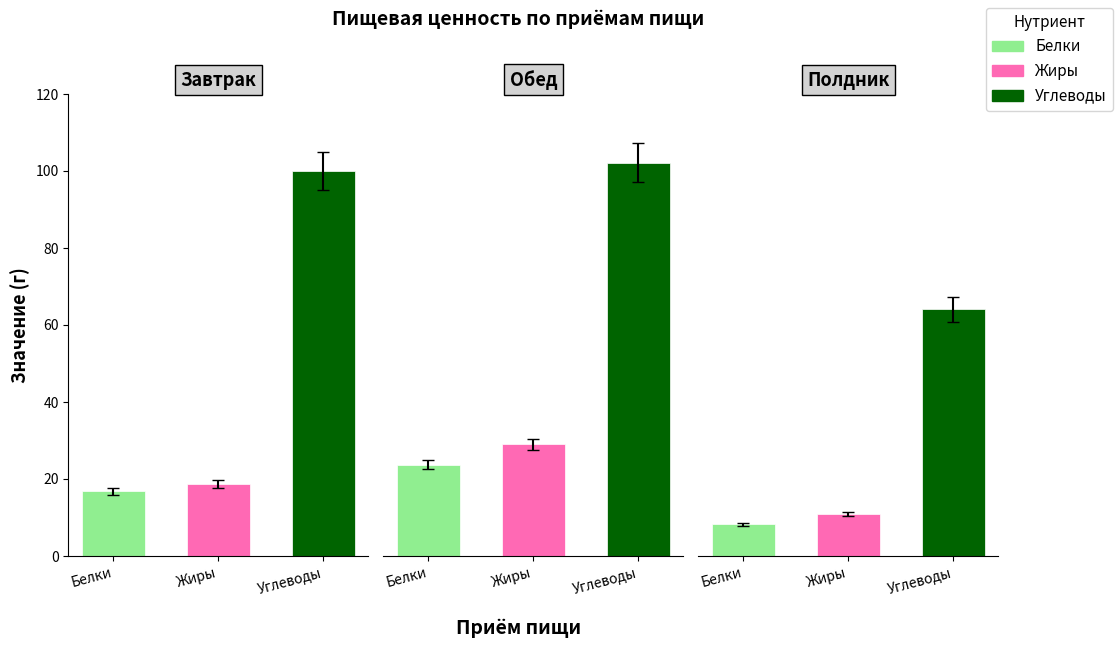

What is the maximum value for Углеводы?

102.2